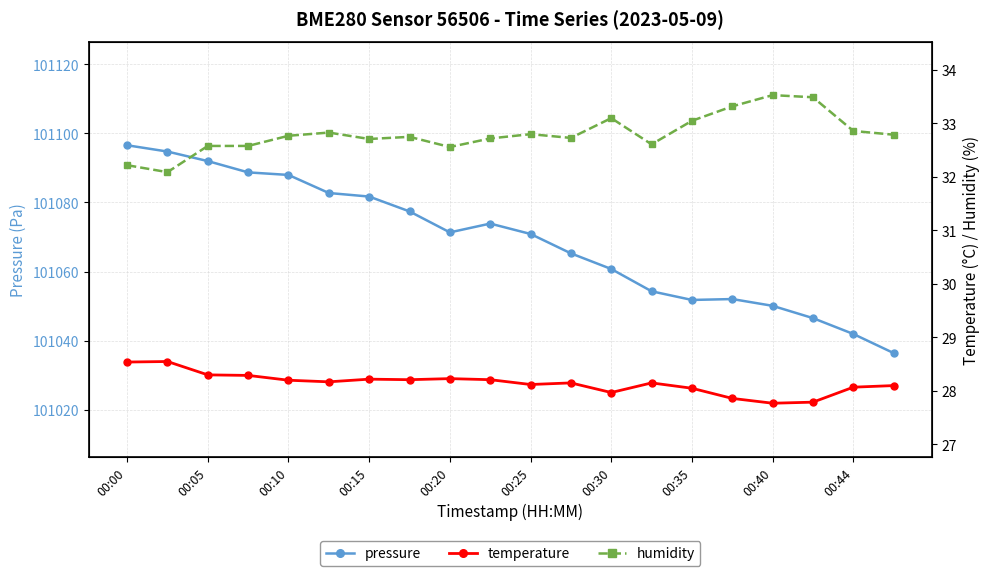

How many lines are shown in the chart?

3